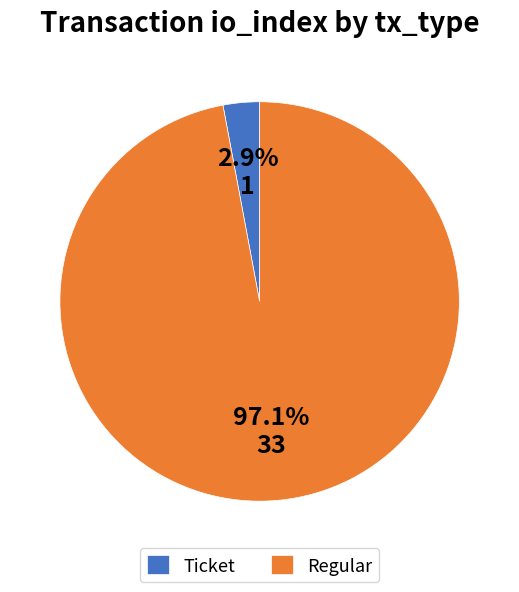

The Ticket slice represents 3% of the pie. True or false?

True